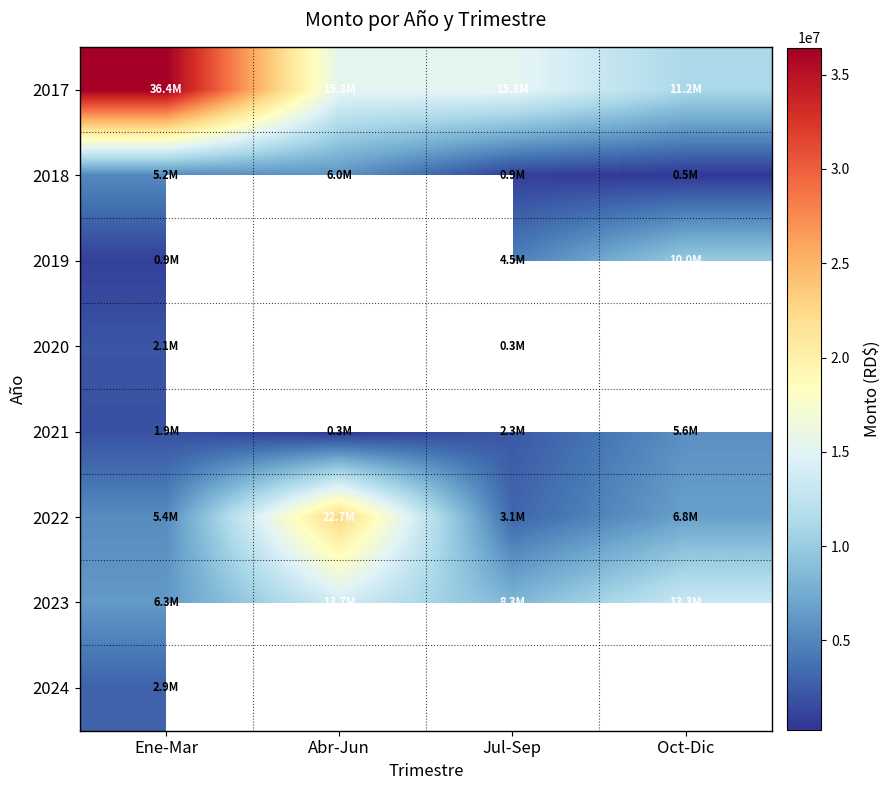

The value of 2019 at Oct-Dic is 3429468.1. True or false?

False